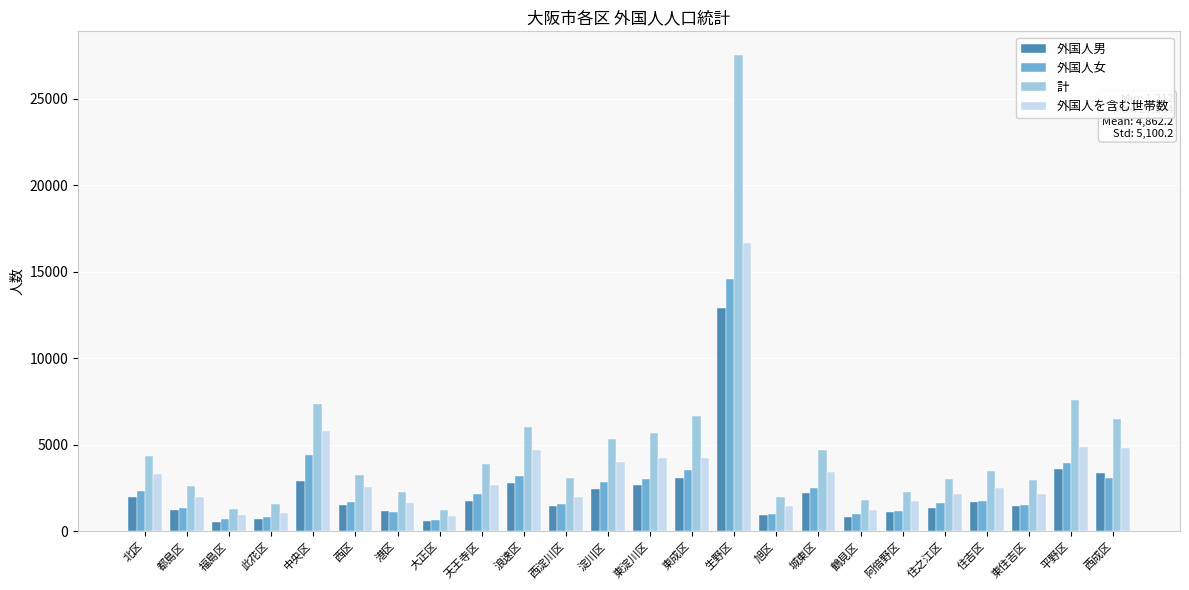

Does the chart contain any negative values?

No